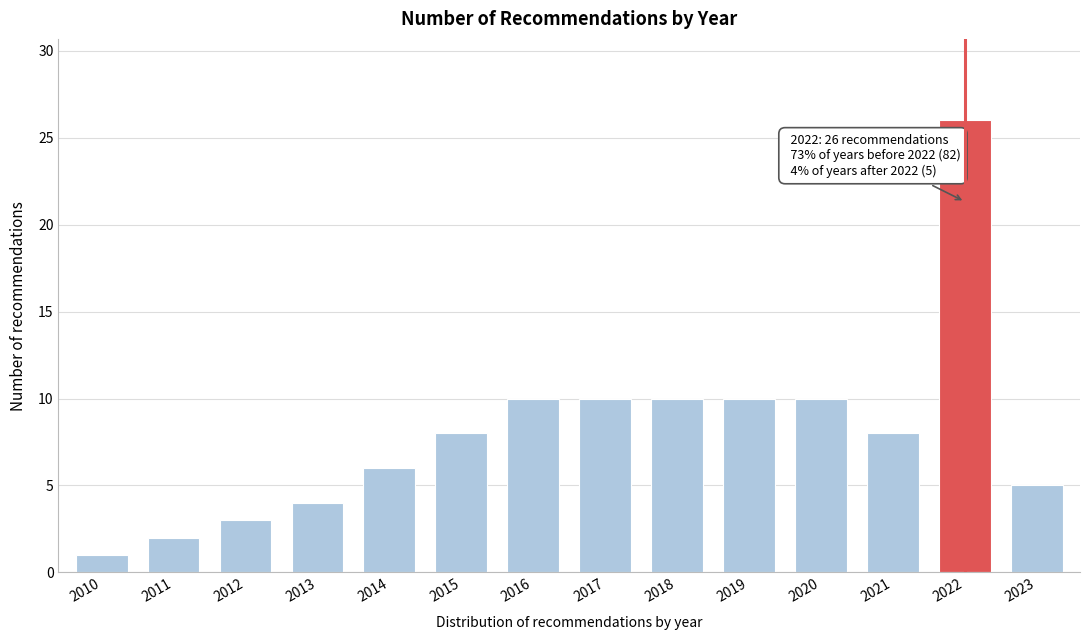

Reading left to right, transcribe all the data shown in this chart.

2010=1	2011=2	2012=3	2013=4	2014=6	2015=8	2016=10	2017=10	2018=10	2019=10	2020=10	2021=8	2022=26	2023=5